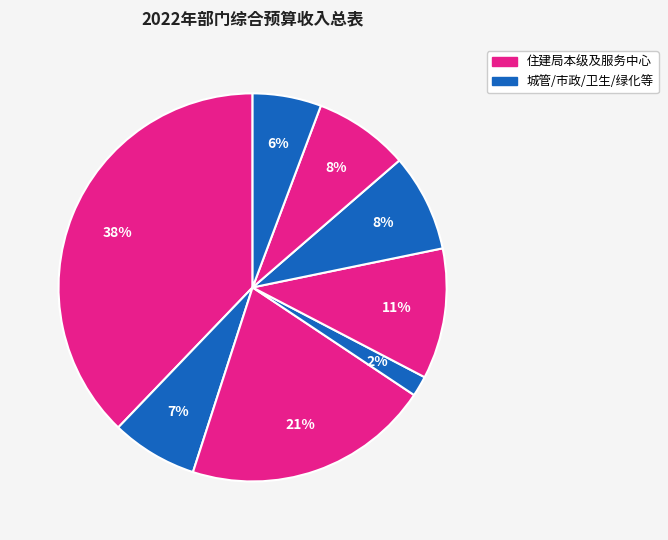

Count the number of slices in the pie.

8